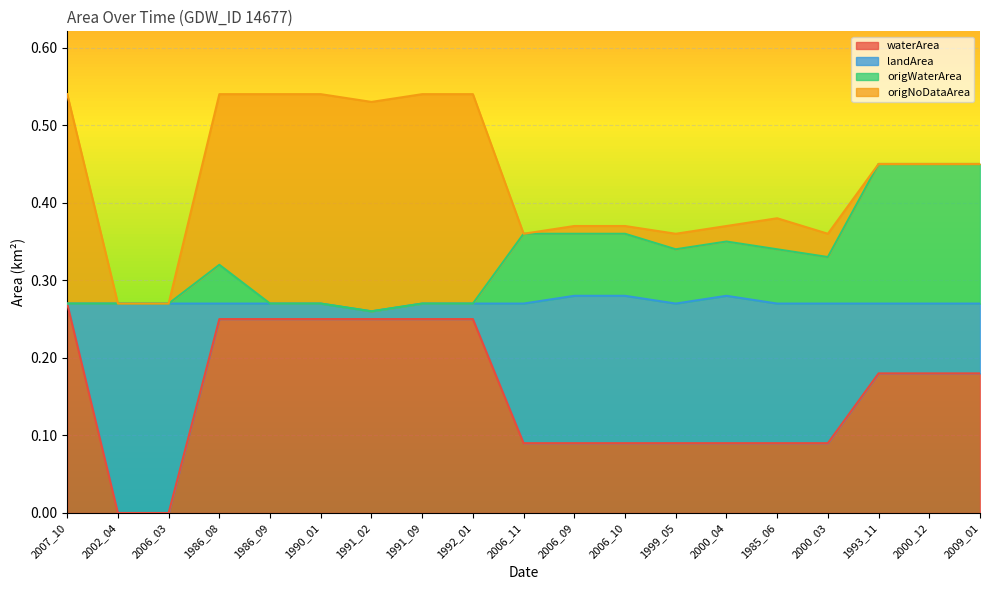

At which label does waterArea reach its peak?

2007_10